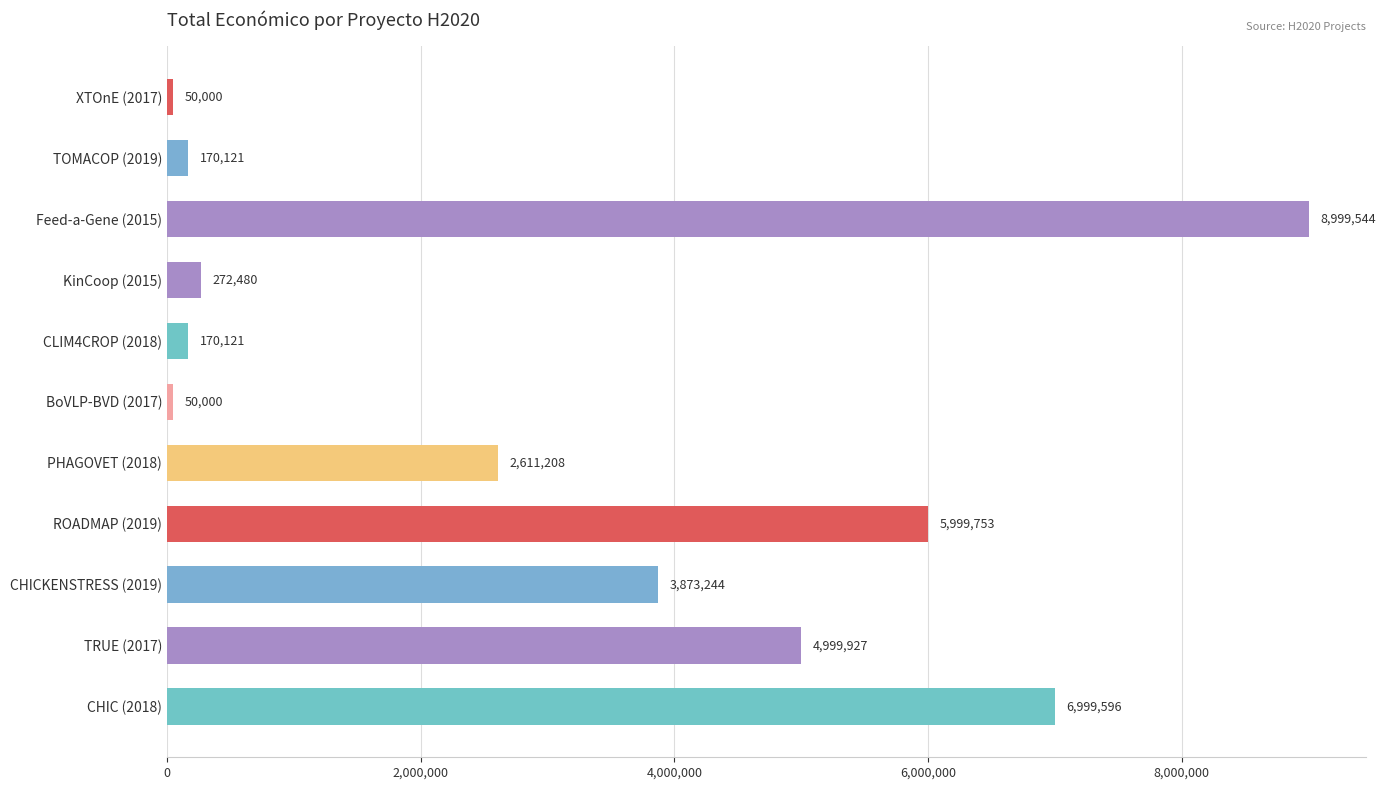

True or false: the data shows 9688307 at ROADMAP (2019).

False